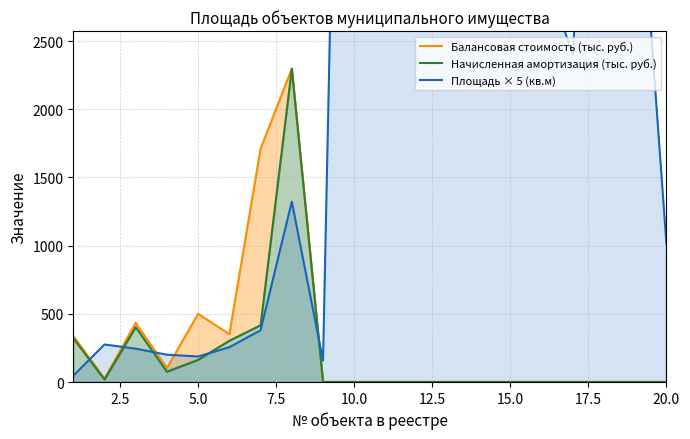

Is the value of Площадь × 5 (кв.м) at 12 greater than the value of Начисленная амортизация (тыс. руб.) at 16?

Yes